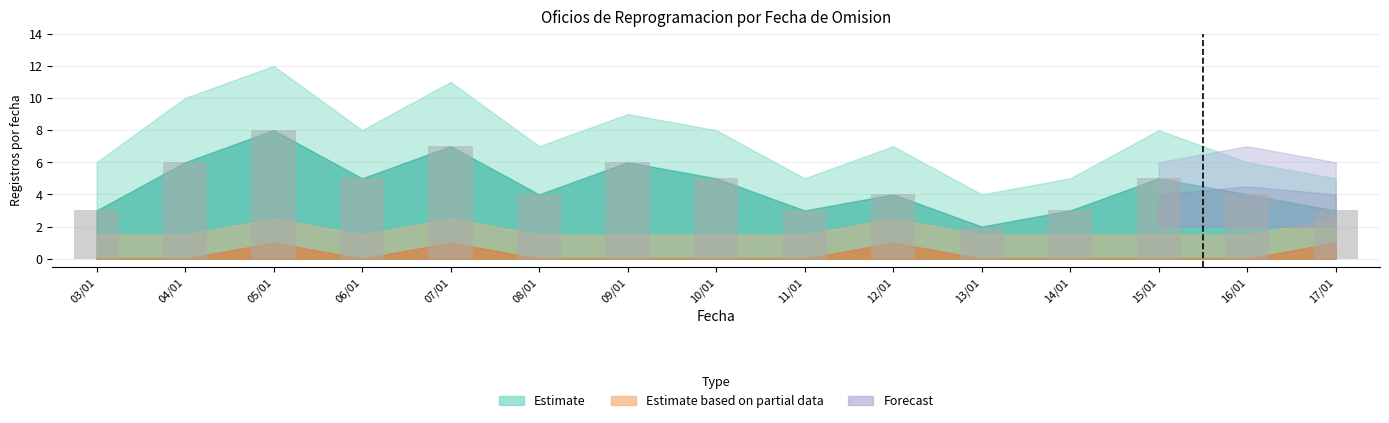

What position from the left is 06/01?

4